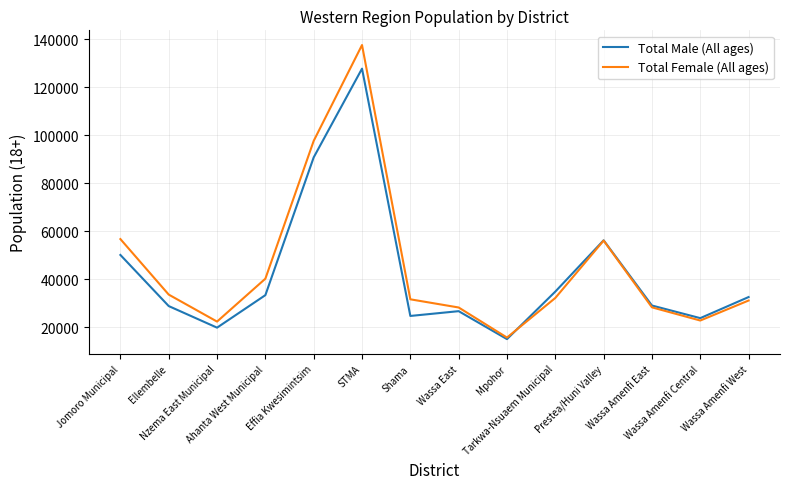

What is the greatest value displayed?

137582